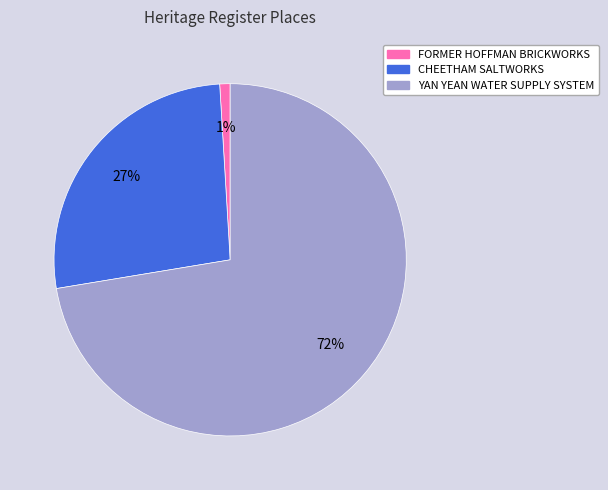

Which has a higher value, YAN YEAN WATER SUPPLY SYSTEM or FORMER HOFFMAN BRICKWORKS?

YAN YEAN WATER SUPPLY SYSTEM